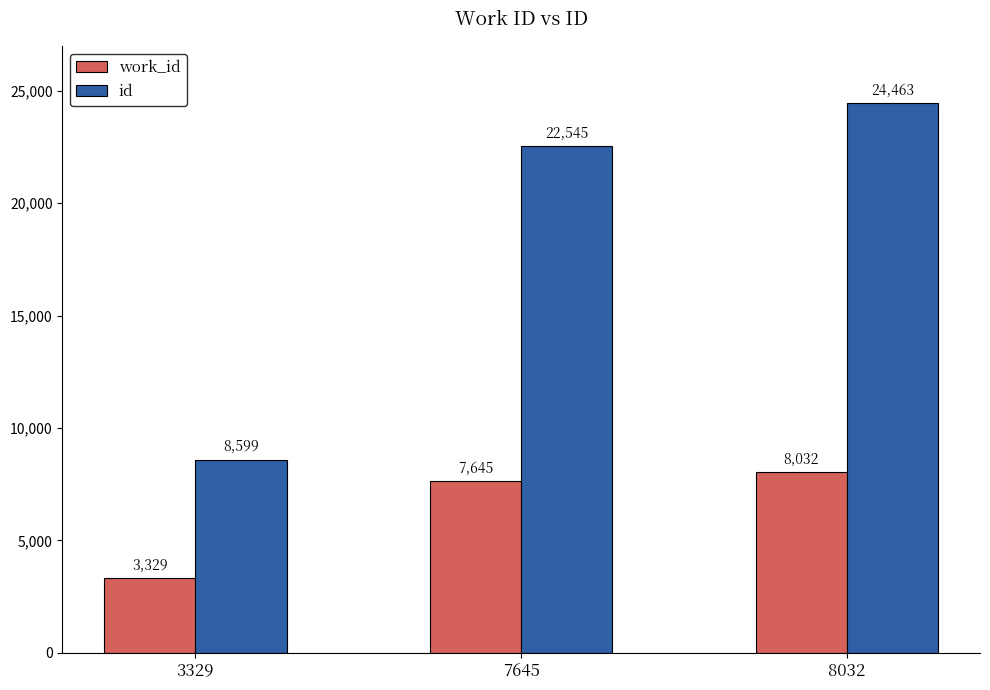

Which series has the widest spread of values?

id